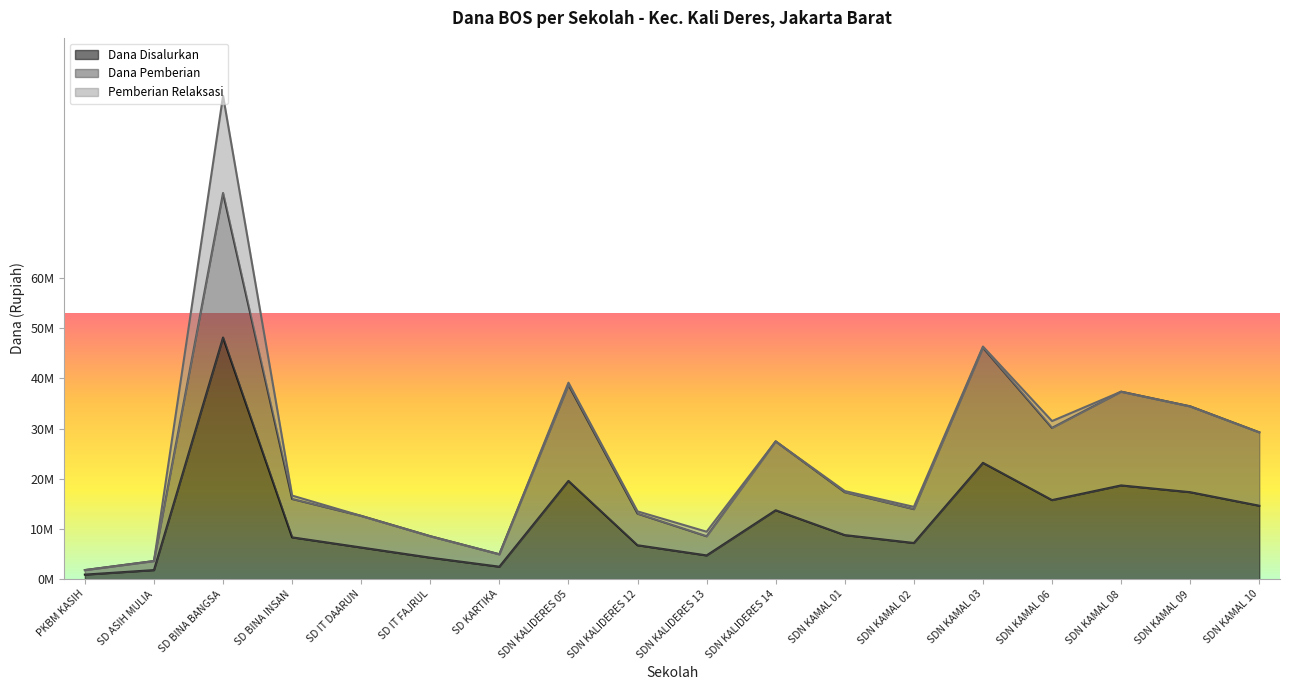

Between SD IT FAJRUL and SDN KAMAL 10, which series saw the biggest shift?

Dana Pemberian